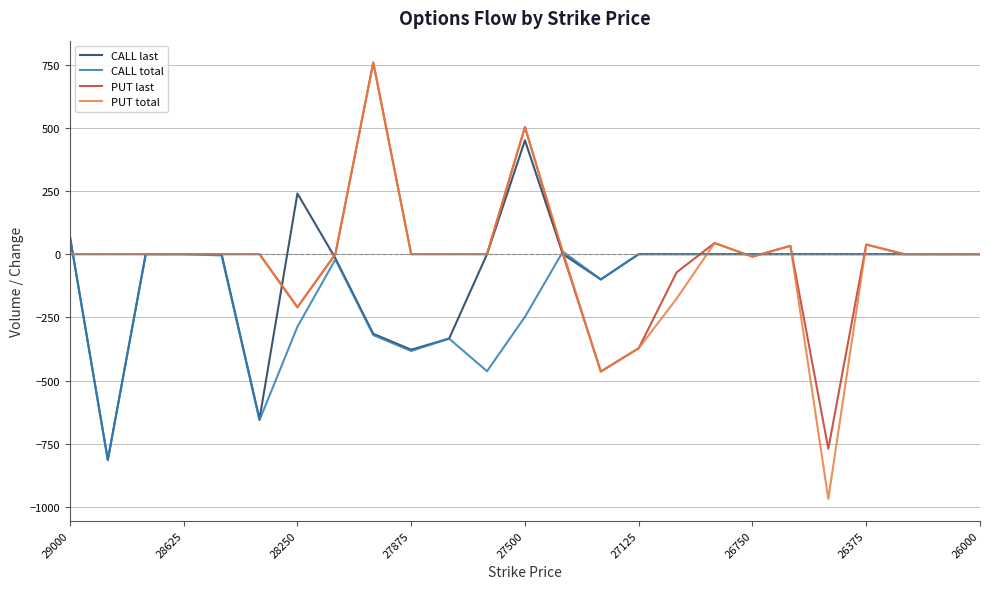

How many lines are shown in the chart?

4